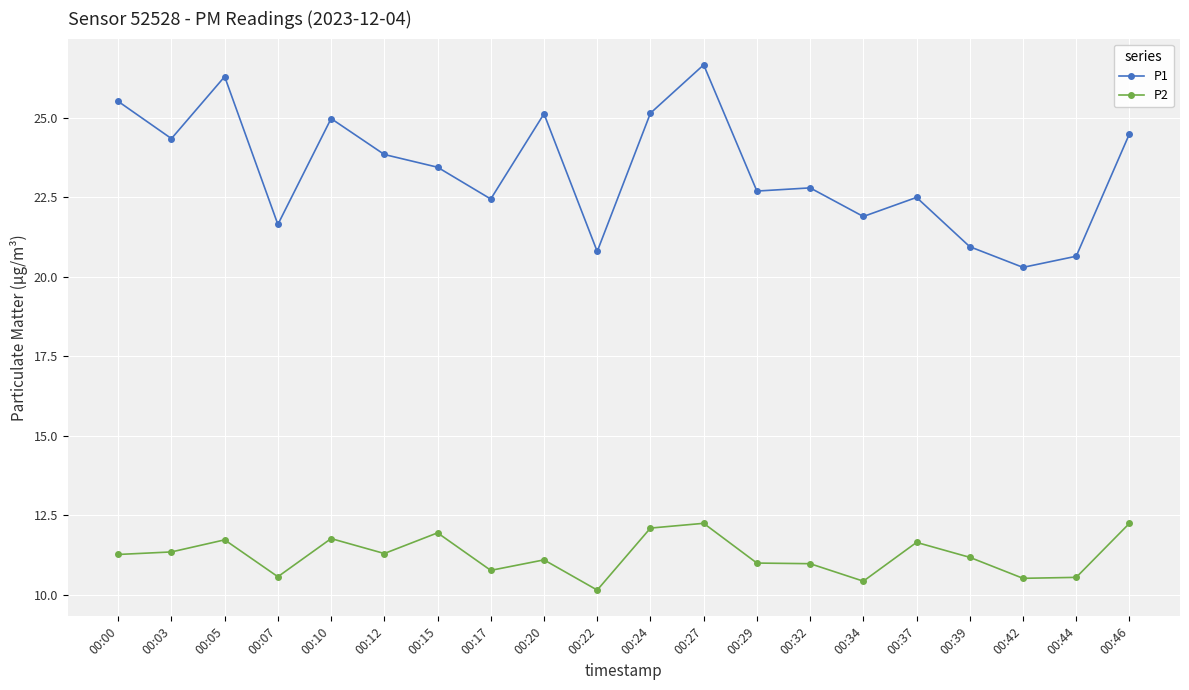

True or false: P1 and P2 intersect in this chart.

False